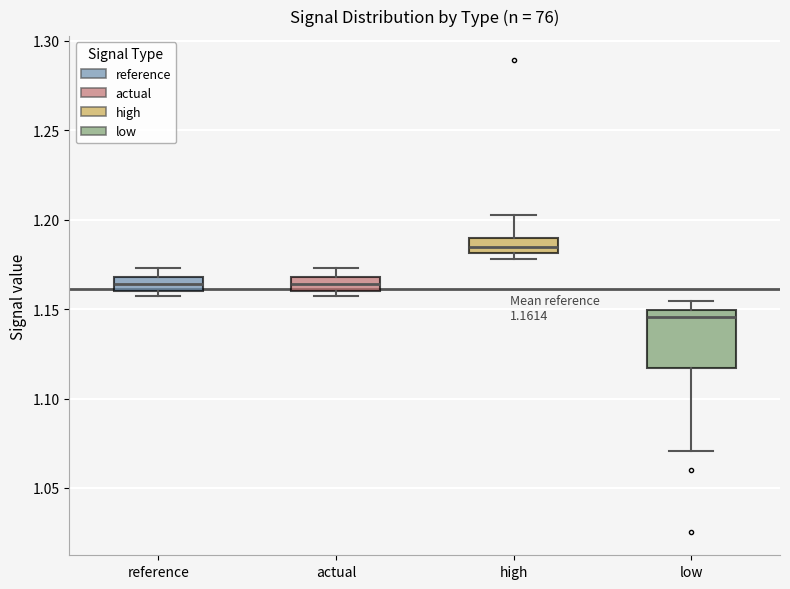

Which box has the highest median line?

high